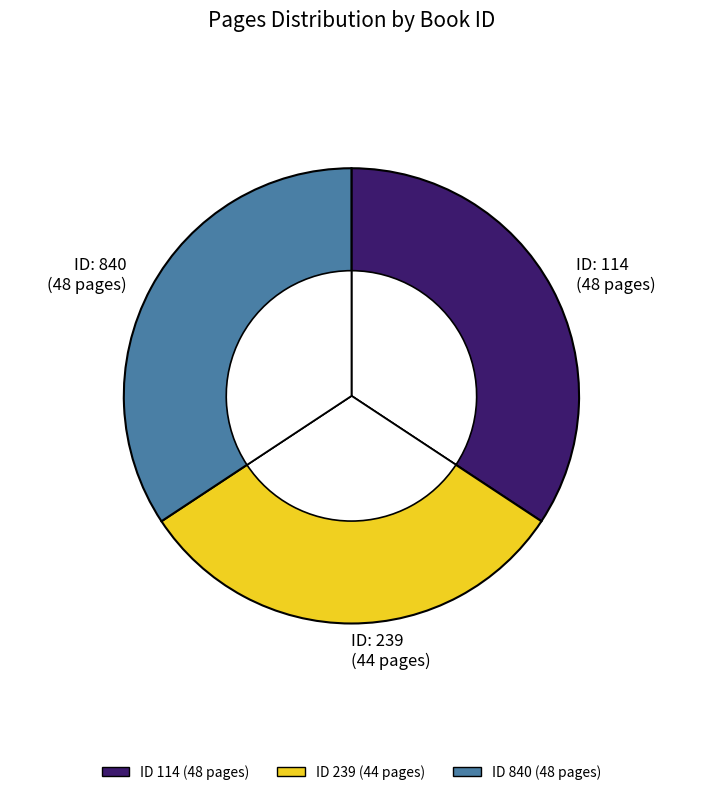

How many slices are in this pie chart?

3